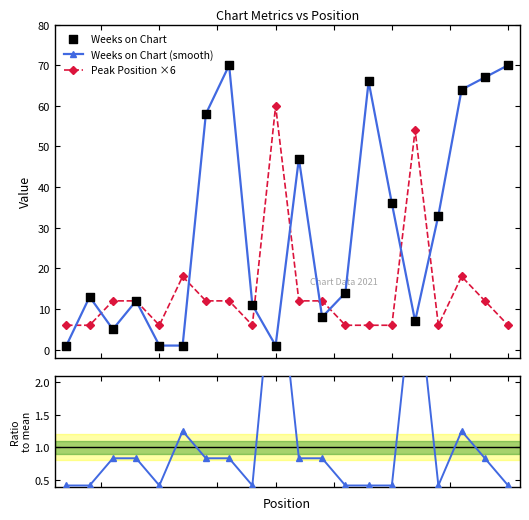

True or false: Weeks on Chart (smooth) has more than 2 interior local peaks.

True